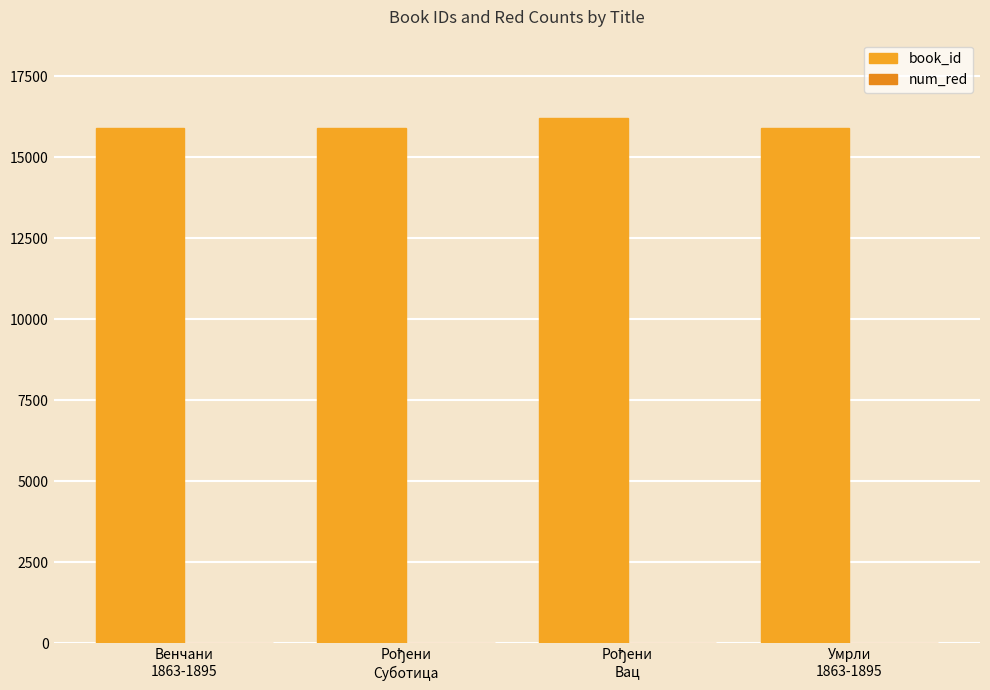

List the labels in order of book_id value, largest first.

Рођени
Вац, Умрли
1863-1895, Венчани
1863-1895, Рођени
Суботица